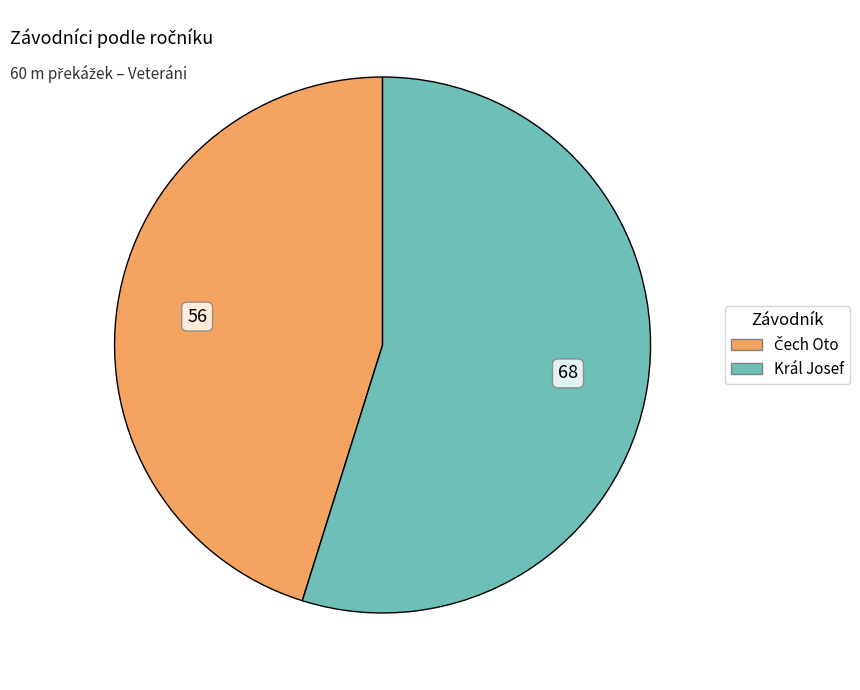

Which category has the biggest portion of the pie?

Král Josef